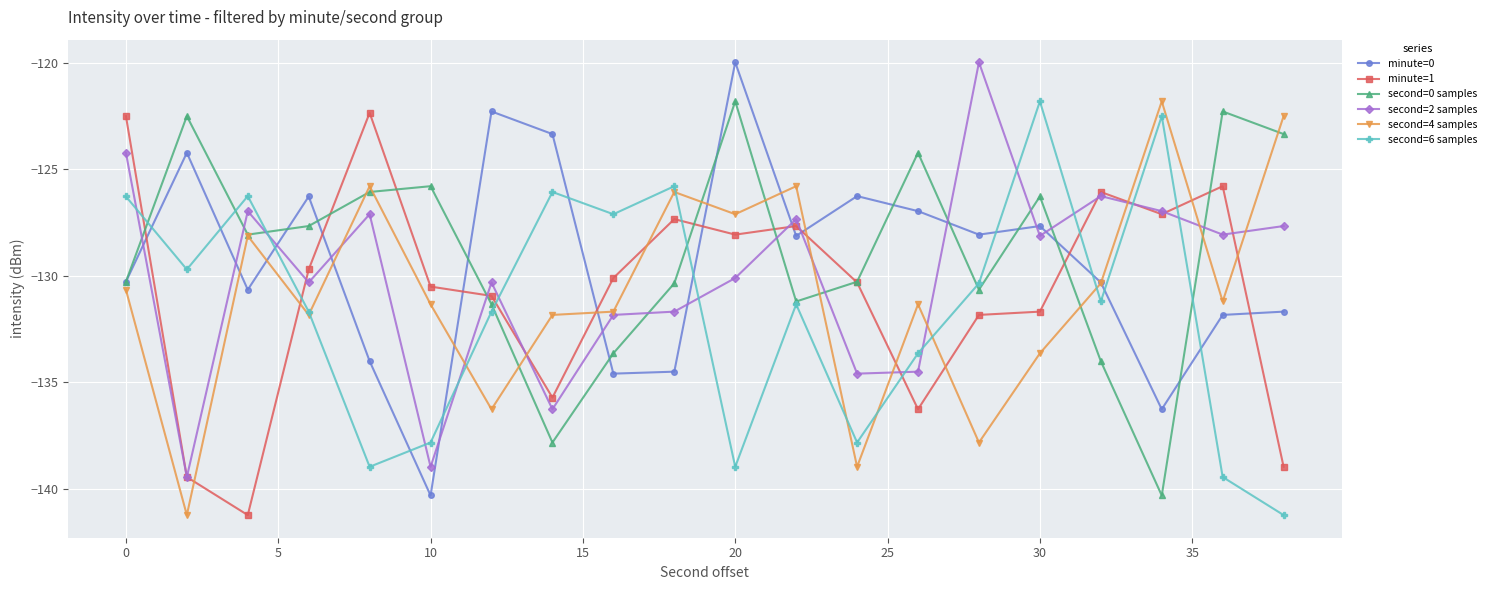

What is the smallest value displayed?

-141.2